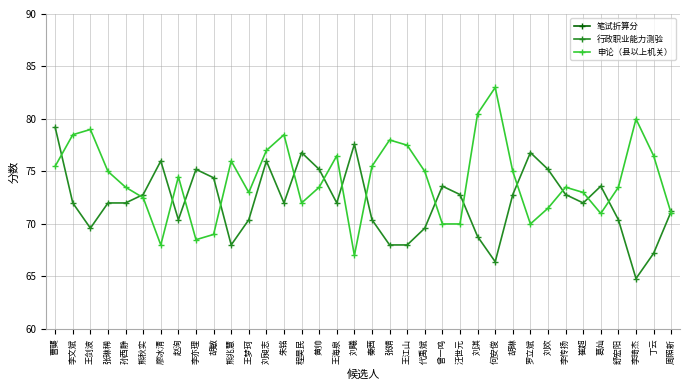

What is the difference between the second highest and minimum values in the 行政职业能力测验 series?

12.8